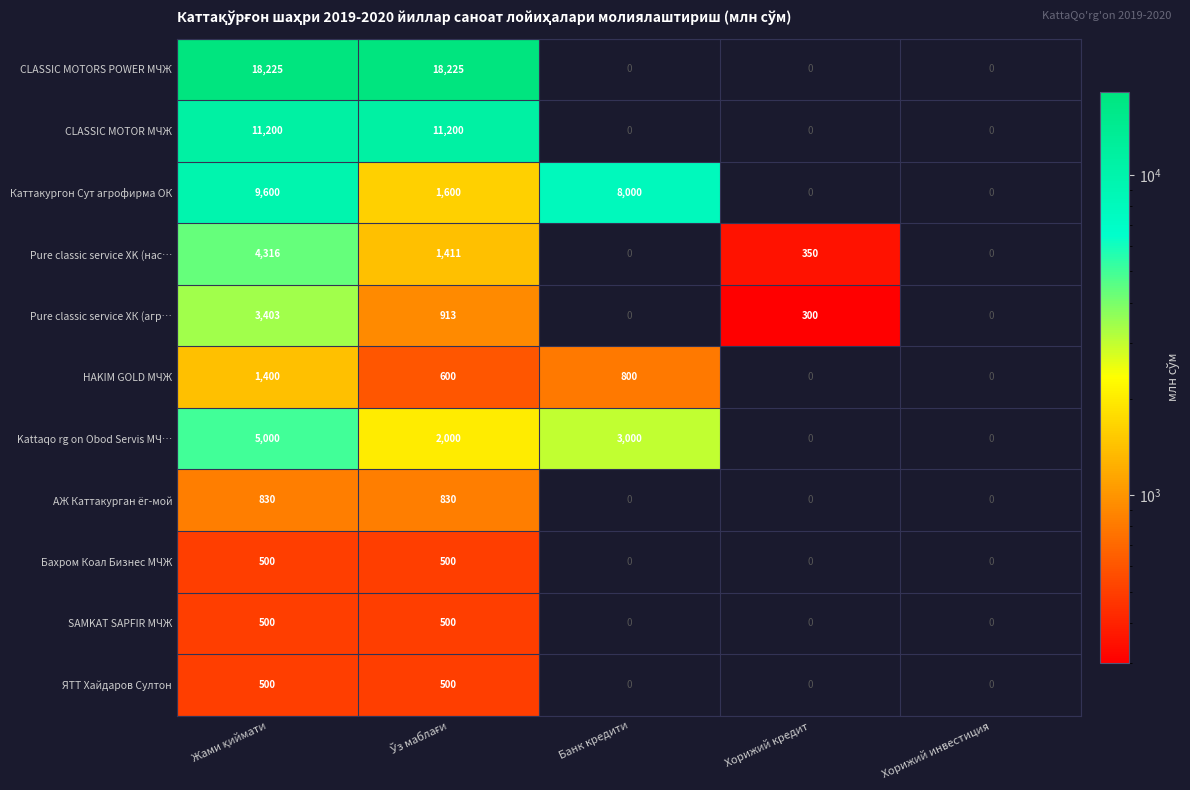

How many SAMKAT SAPFIR МЧЖ values are between 0 and 500?

5